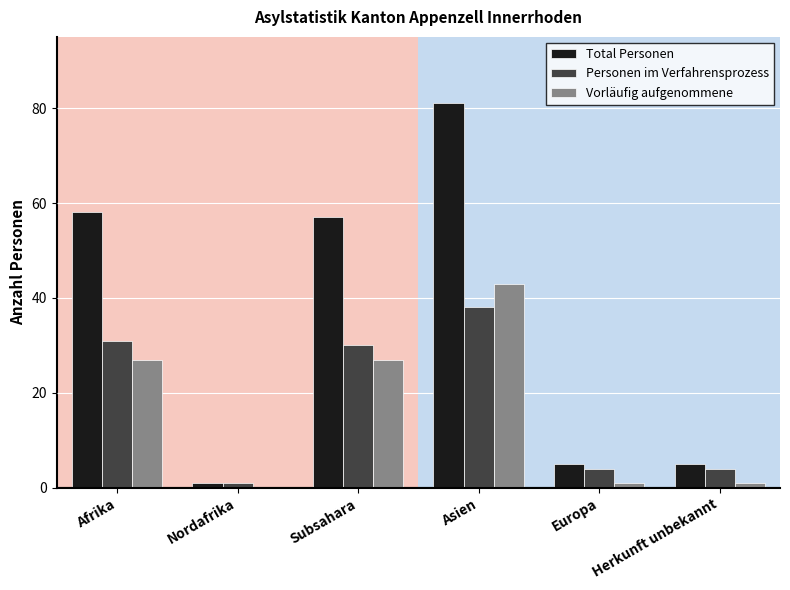

How many series are shown in this chart?

3